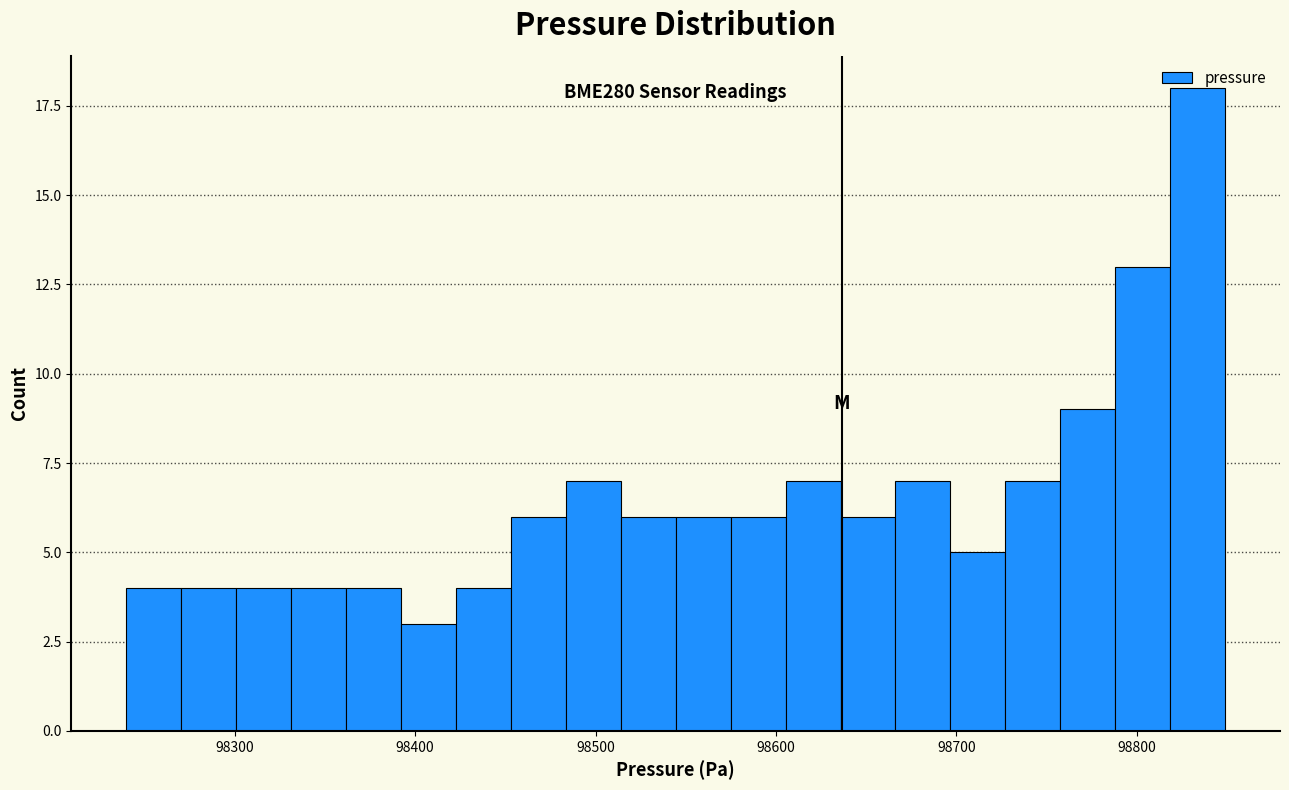

Around what value on the x-axis is the tallest bar? Give the approximate position of its centre, as read against the axis.

98830